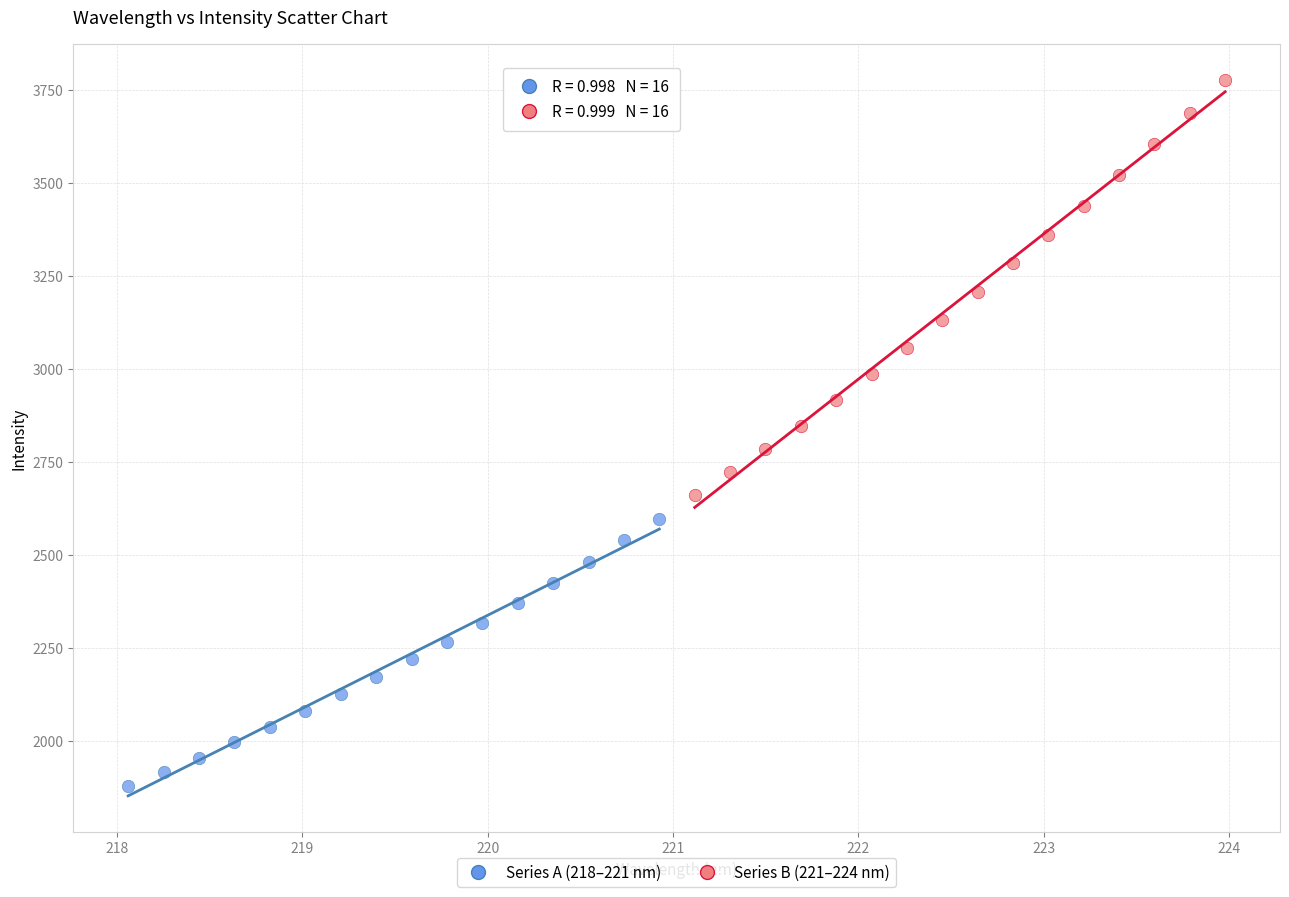

Which series reaches the minimum Y coordinate?

Series A (218–221 nm)